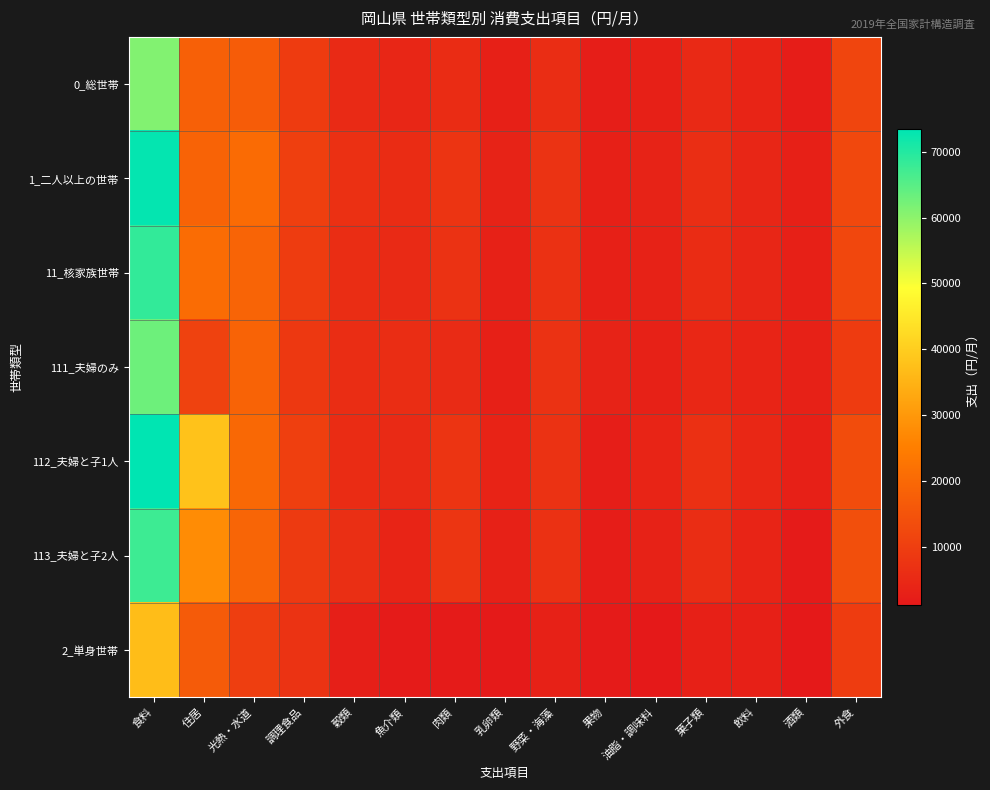

Rank the series by their maximum value, from lowest to highest.

2_単身世帯, 0_総世帯, 111_夫婦のみ, 113_夫婦と子2人, 11_核家族世帯, 1_二人以上の世帯, 112_夫婦と子1人